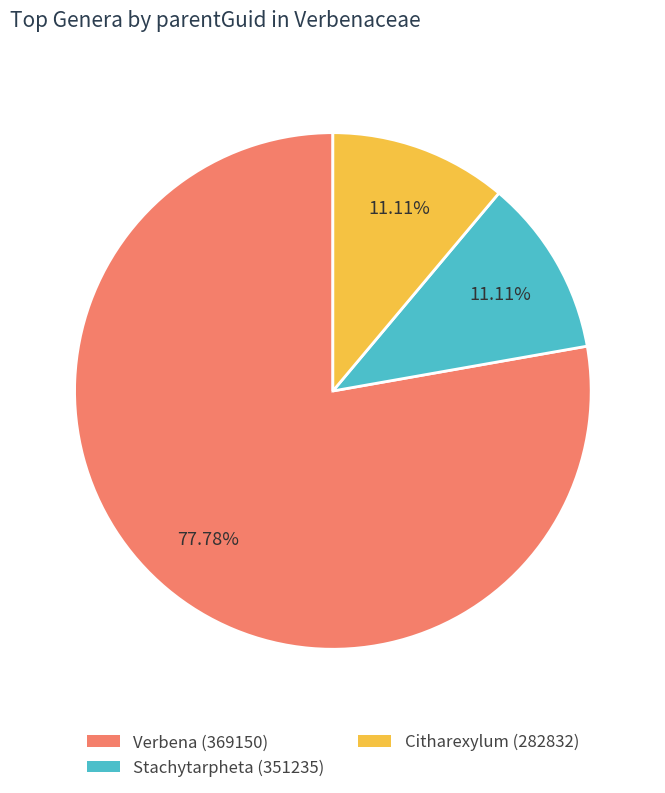

Which has a higher value, Stachytarpheta (351235) or Verbena (369150)?

Verbena (369150)